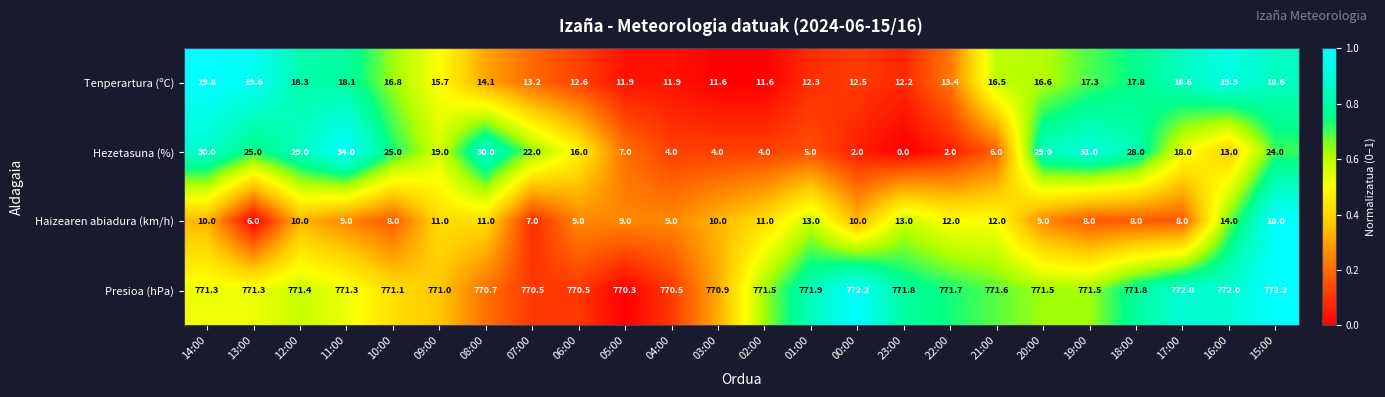

What value does the Tenperartura (ºC) series have at 12:00?

18.3